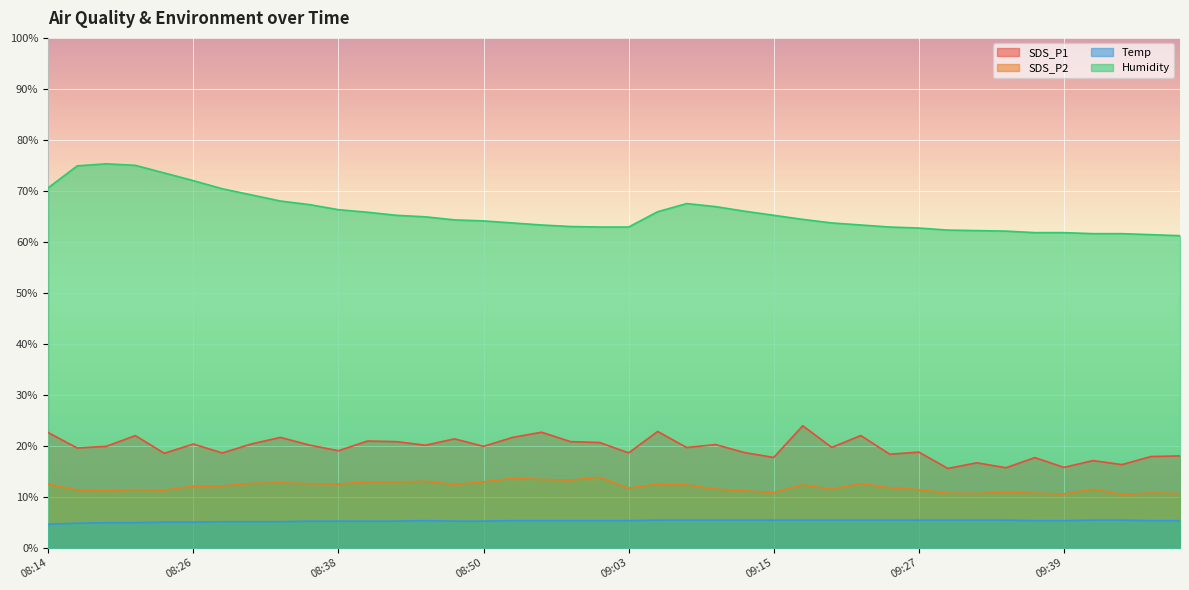

What is the value of the SDS_P1 point at the 25th from the left?

18.6